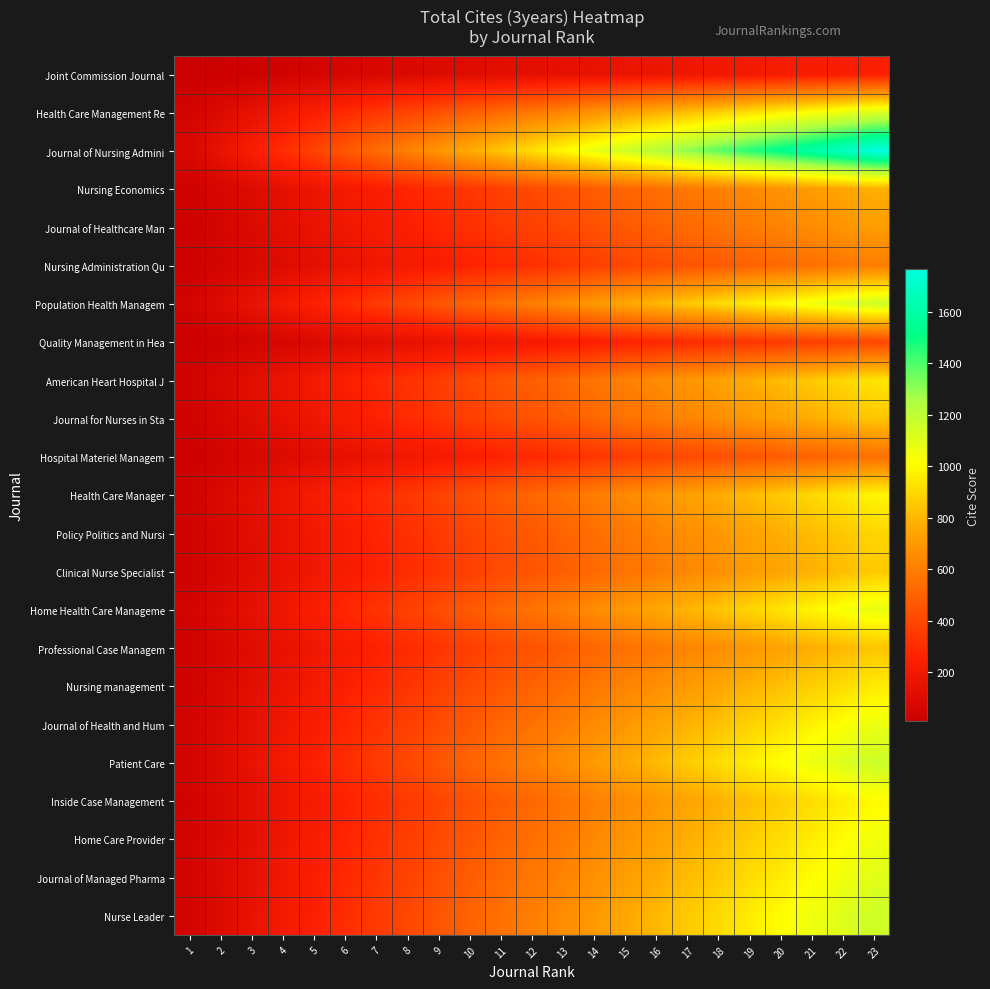

Reading left to right, transcribe all the data shown in this chart.

Joint Commission Journal: 1=10.8	2=21.6	3=32.3	4=43.1	5=53.9	6=64.7	7=75.5	8=86.3	9=97.0	10=107.8	11=118.6	12=129.4	13=140.2	14=151.0	15=161.7	16=172.5	17=183.3	18=194.1	19=204.9	20=215.7	21=226.4	22=237.2	23=248.0
Health Care Management Re: 1=48.6	2=97.1	3=145.7	4=194.2	5=242.8	6=291.3	7=339.9	8=388.4	9=437.0	10=485.6	11=534.1	12=582.7	13=631.2	14=679.8	15=728.3	16=776.9	17=825.4	18=874.0	19=922.6	20=971.1	21=1019.7	22=1068.2	23=1116.8
Journal of Nursing Admini: 1=76.7	2=153.3	3=230.0	4=306.7	5=383.3	6=460.0	7=536.7	8=613.3	9=690.0	10=766.7	11=843.3	12=920.0	13=996.7	14=1073.3	15=1150.0	16=1226.7	17=1303.3	18=1380.0	19=1456.7	20=1533.3	21=1610.0	22=1686.7	23=1763.3
Nursing Economics: 1=34.0	2=68.1	3=102.1	4=136.1	5=170.1	6=204.2	7=238.2	8=272.2	9=306.2	10=340.3	11=374.3	12=408.3	13=442.3	14=476.4	15=510.4	16=544.4	17=578.4	18=612.5	19=646.5	20=680.5	21=714.6	22=748.6	23=782.6
Journal of Healthcare Man: 1=31.1	2=62.3	3=93.4	4=124.5	5=155.6	6=186.8	7=217.9	8=249.0	9=280.1	10=311.3	11=342.4	12=373.5	13=404.6	14=435.8	15=466.9	16=498.0	17=529.2	18=560.3	19=591.4	20=622.5	21=653.7	22=684.8	23=715.9
Nursing Administration Qu: 1=26.2	2=52.4	3=78.6	4=104.8	5=131.1	6=157.3	7=183.5	8=209.7	9=235.9	10=262.1	11=288.3	12=314.5	13=340.8	14=367.0	15=393.2	16=419.4	17=445.6	18=471.8	19=498.0	20=524.2	21=550.4	22=576.7	23=602.9
Population Health Managem: 1=50.3	2=100.6	3=150.8	4=201.1	5=251.4	6=301.7	7=351.9	8=402.2	9=452.5	10=502.8	11=553.1	12=603.3	13=653.6	14=703.9	15=754.2	16=804.4	17=854.7	18=905.0	19=955.3	20=1005.6	21=1055.8	22=1106.1	23=1156.4
Quality Management in Hea: 1=17.4	2=34.8	3=52.2	4=69.6	5=87.0	6=104.3	7=121.7	8=139.1	9=156.5	10=173.9	11=191.3	12=208.7	13=226.1	14=243.5	15=260.9	16=278.3	17=295.7	18=313.0	19=330.4	20=347.8	21=365.2	22=382.6	23=400.0
American Heart Hospital J: 1=40.8	2=81.6	3=122.3	4=163.1	5=203.9	6=244.7	7=285.4	8=326.2	9=367.0	10=407.8	11=448.5	12=489.3	13=530.1	14=570.9	15=611.6	16=652.4	17=693.2	18=734.0	19=774.7	20=815.5	21=856.3	22=897.1	23=937.8
Journal for Nurses in Sta: 1=36.9	2=73.8	3=110.6	4=147.5	5=184.4	6=221.3	7=258.1	8=295.0	9=331.9	10=368.8	11=405.6	12=442.5	13=479.4	14=516.3	15=553.2	16=590.0	17=626.9	18=663.8	19=700.7	20=737.5	21=774.4	22=811.3	23=848.2
Hospital Materiel Managem: 1=23.9	2=47.8	3=71.7	4=95.7	5=119.6	6=143.5	7=167.4	8=191.3	9=215.2	10=239.1	11=263.0	12=287.0	13=310.9	14=334.8	15=358.7	16=382.6	17=406.5	18=430.4	19=454.3	20=478.3	21=502.2	22=526.1	23=550.0
Health Care Manager: 1=42.8	2=85.7	3=128.5	4=171.3	5=214.1	6=257.0	7=299.8	8=342.6	9=385.5	10=428.3	11=471.1	12=513.9	13=556.8	14=599.6	15=642.4	16=685.2	17=728.1	18=770.9	19=813.7	20=856.6	21=899.4	22=942.2	23=985.0
Policy Politics and Nursi: 1=38.7	2=77.5	3=116.2	4=155.0	5=193.7	6=232.4	7=271.2	8=309.9	9=348.7	10=387.4	11=426.2	12=464.9	13=503.6	14=542.4	15=581.1	16=619.9	17=658.6	18=697.3	19=736.1	20=774.8	21=813.6	22=852.3	23=891.0
Clinical Nurse Specialist: 1=37.3	2=74.6	3=111.9	4=149.2	5=186.5	6=223.8	7=261.1	8=298.4	9=335.7	10=373.0	11=410.3	12=447.6	13=484.9	14=522.2	15=559.5	16=596.7	17=634.0	18=671.3	19=708.6	20=745.9	21=783.2	22=820.5	23=857.8
Home Health Care Manageme: 1=46.8	2=93.7	3=140.5	4=187.3	5=234.2	6=281.0	7=327.8	8=374.7	9=421.5	10=468.3	11=515.1	12=562.0	13=608.8	14=655.6	15=702.5	16=749.3	17=796.1	18=843.0	19=889.8	20=936.6	21=983.5	22=1030.3	23=1077.1
Professional Case Managem: 1=36.7	2=73.5	3=110.2	4=146.9	5=183.7	6=220.4	7=257.1	8=293.9	9=330.6	10=367.3	11=404.1	12=440.8	13=477.5	14=514.3	15=551.0	16=587.7	17=624.5	18=661.2	19=697.9	20=734.7	21=771.4	22=808.1	23=844.9
Nursing management: 1=41.5	2=83.0	3=124.4	4=165.9	5=207.4	6=248.9	7=290.4	8=331.9	9=373.3	10=414.8	11=456.3	12=497.8	13=539.3	14=580.7	15=622.2	16=663.7	17=705.2	18=746.7	19=788.2	20=829.6	21=871.1	22=912.6	23=954.1
Journal of Health and Hum: 1=46.3	2=92.6	3=138.9	4=185.1	5=231.4	6=277.7	7=324.0	8=370.3	9=416.6	10=462.9	11=509.2	12=555.4	13=601.7	14=648.0	15=694.3	16=740.6	17=786.9	18=833.2	19=879.5	20=925.7	21=972.0	22=1018.3	23=1064.6
Patient Care: 1=50.7	2=101.3	3=152.0	4=202.6	5=253.3	6=303.9	7=354.6	8=405.2	9=455.9	10=506.5	11=557.2	12=607.8	13=658.5	14=709.1	15=759.8	16=810.4	17=861.1	18=911.7	19=962.4	20=1013.0	21=1063.7	22=1114.3	23=1165.0
Inside Case Management: 1=43.5	2=87.0	3=130.4	4=173.9	5=217.4	6=260.9	7=304.3	8=347.8	9=391.3	10=434.8	11=478.3	12=521.7	13=565.2	14=608.7	15=652.2	16=695.7	17=739.1	18=782.6	19=826.1	20=869.6	21=913.0	22=956.5	23=1000.0
Home Care Provider: 1=45.7	2=91.3	3=137.0	4=182.6	5=228.3	6=273.9	7=319.6	8=365.2	9=410.9	10=456.5	11=502.2	12=547.8	13=593.5	14=639.1	15=684.8	16=730.4	17=776.1	18=821.7	19=867.4	20=913.0	21=958.7	22=1004.3	23=1050.0
Journal of Managed Pharma: 1=47.8	2=95.7	3=143.5	4=191.3	5=239.1	6=287.0	7=334.8	8=382.6	9=430.4	10=478.3	11=526.1	12=573.9	13=621.7	14=669.6	15=717.4	16=765.2	17=813.0	18=860.9	19=908.7	20=956.5	21=1004.3	22=1052.2	23=1100.0
Nurse Leader: 1=50.3	2=100.6	3=150.9	4=201.2	5=251.6	6=301.9	7=352.2	8=402.5	9=452.8	10=503.1	11=553.4	12=603.7	13=654.1	14=704.4	15=754.7	16=805.0	17=855.3	18=905.6	19=955.9	20=1006.2	21=1056.6	22=1106.9	23=1157.2